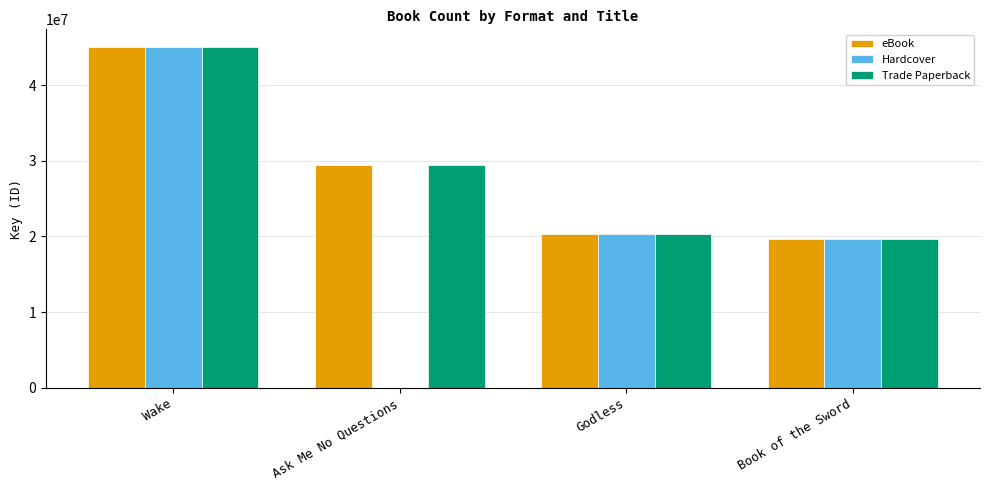

Count the number of data series in this chart.

3